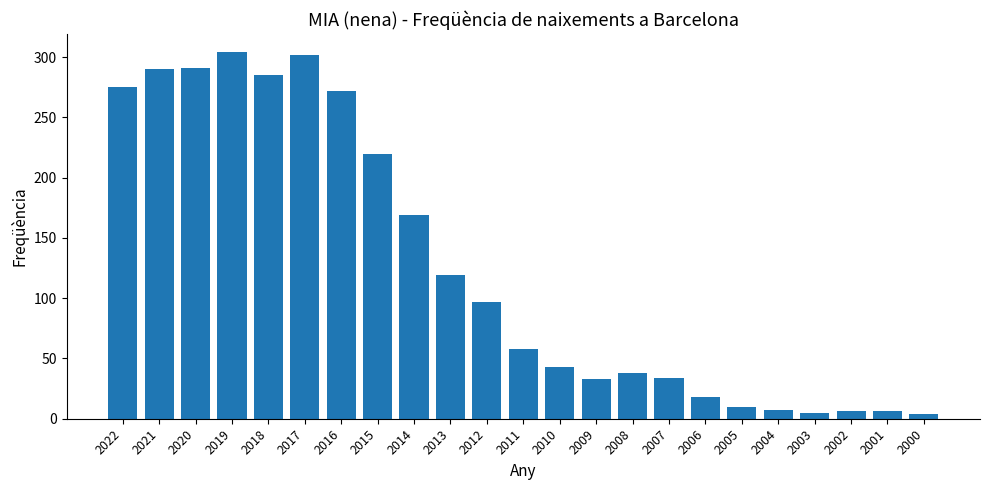

The chart shows a value of 220 at 2015. True or false?

True